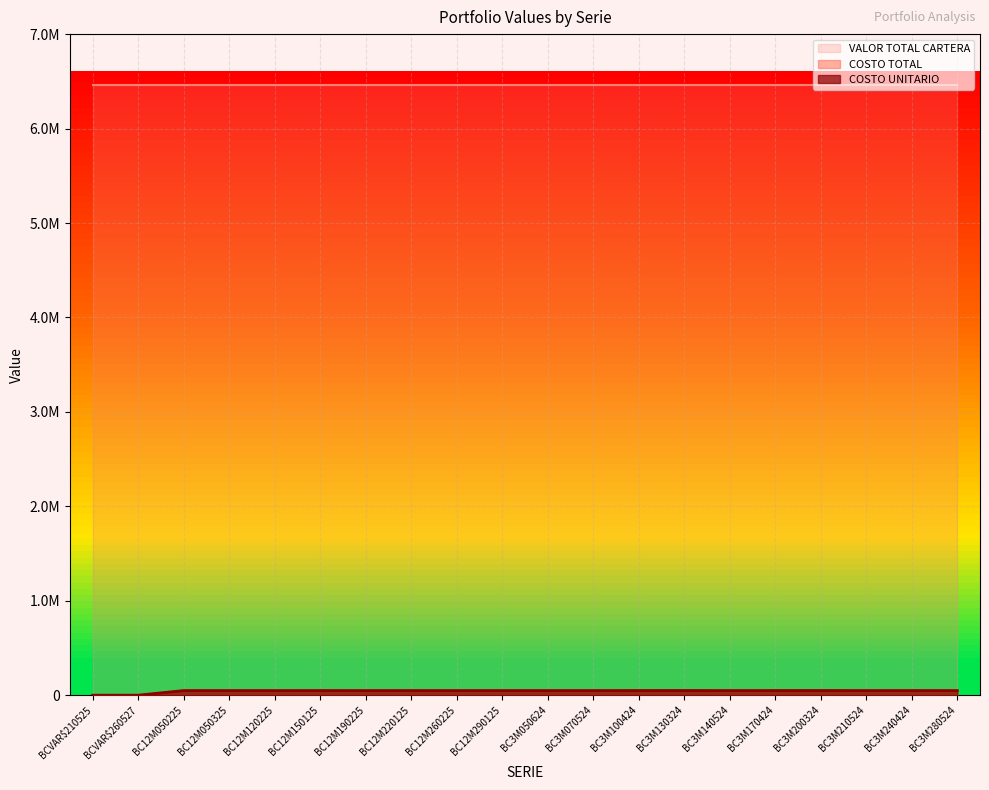

True or false: COSTO TOTAL and COSTO UNITARIO cross at least once.

False